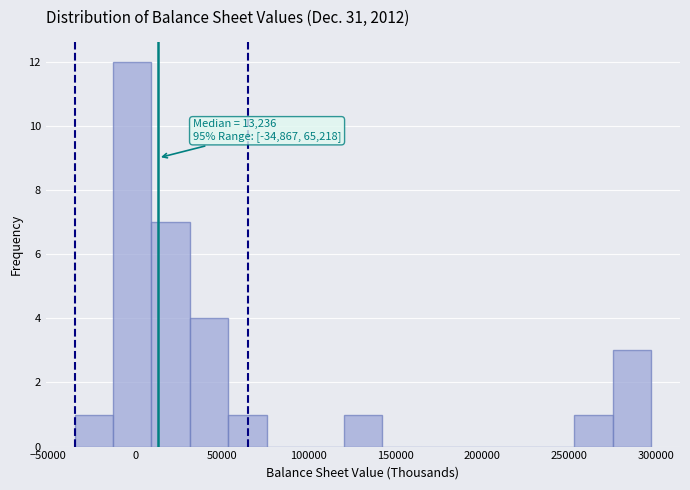

Which range on the x-axis has the tallest bar?

-15000 to 10000